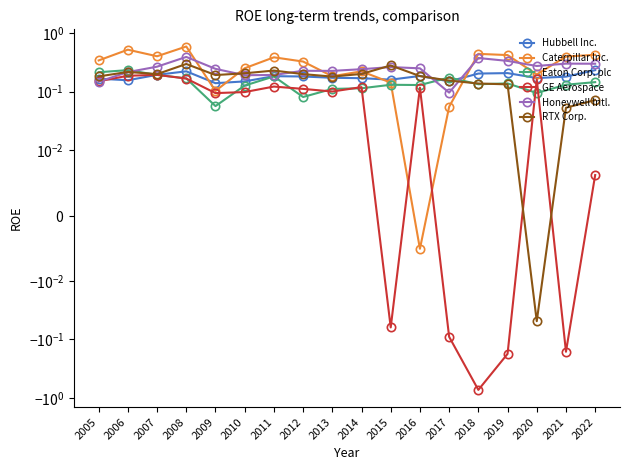

Rank the categories by Honeywell Intl. value from lowest to highest.

2017, 2005, 2010, 2011, 2006, 2013, 2012, 2014, 2009, 2016, 2015, 2007, 2020, 2022, 2021, 2019, 2018, 2008